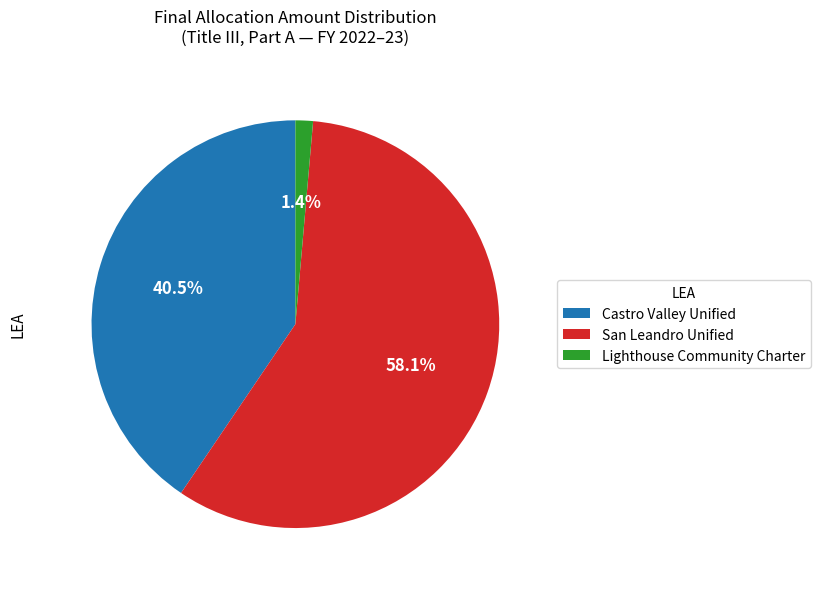

To the nearest percent, what portion does San Leandro Unified represent?

58%